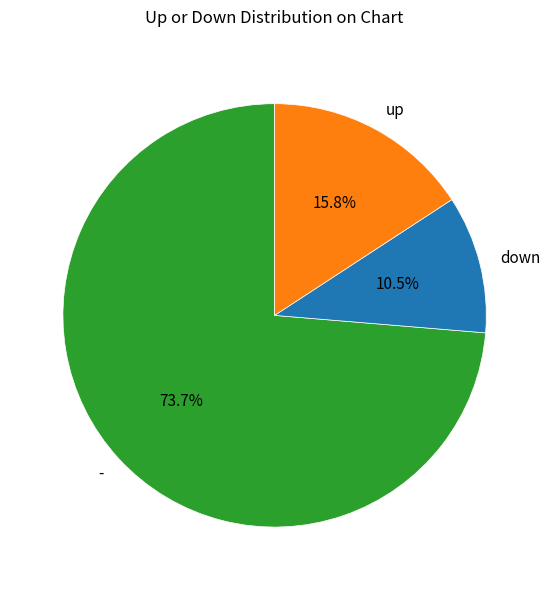

Is - the majority of the pie?

Yes